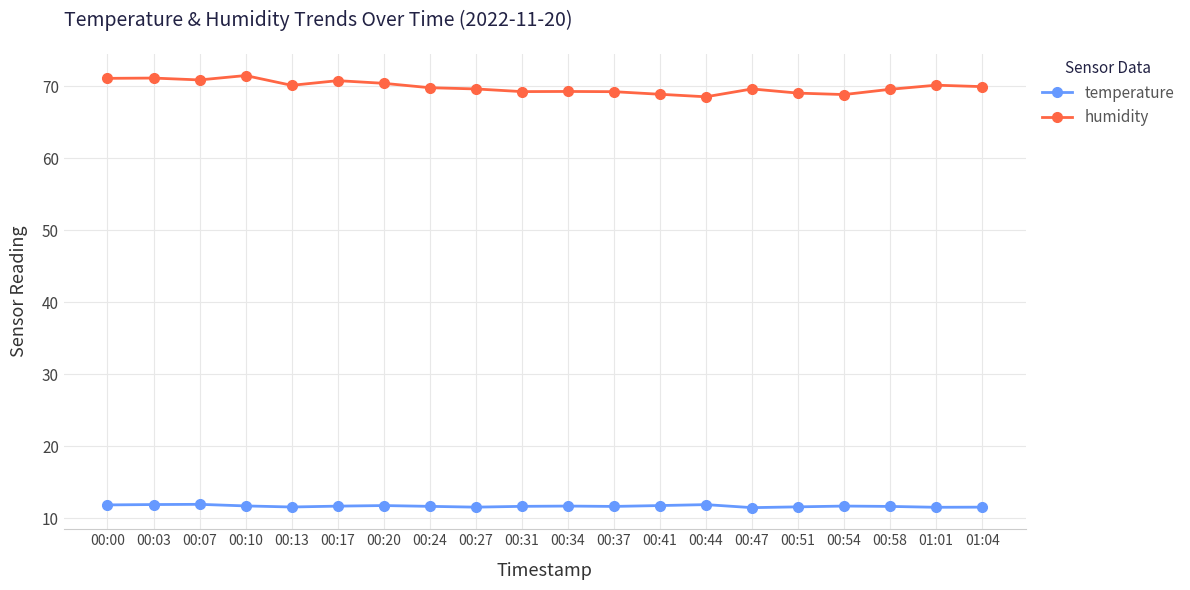

Rank the series by their maximum value, from lowest to highest.

temperature, humidity